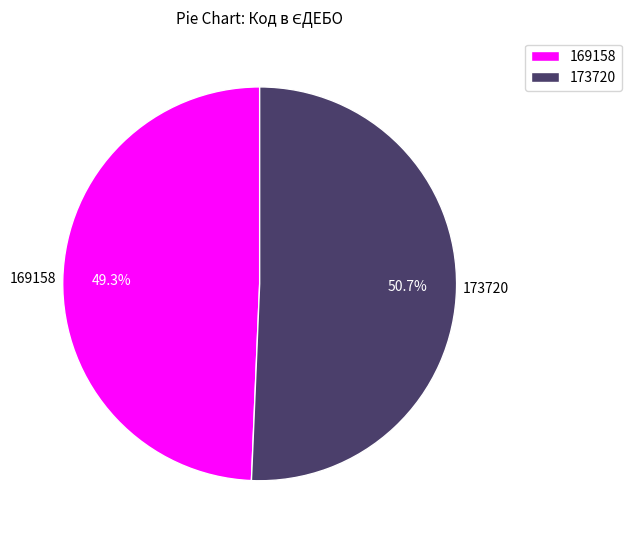

To the nearest percent, what portion does 169158 represent?

49%